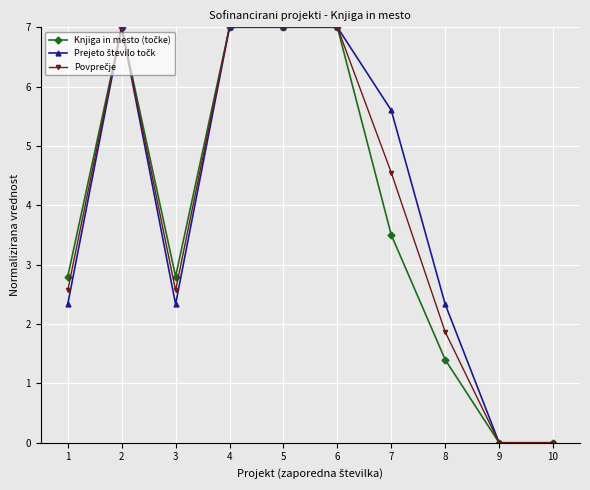

What is the spread (max minus min) of values at 1?

0.5